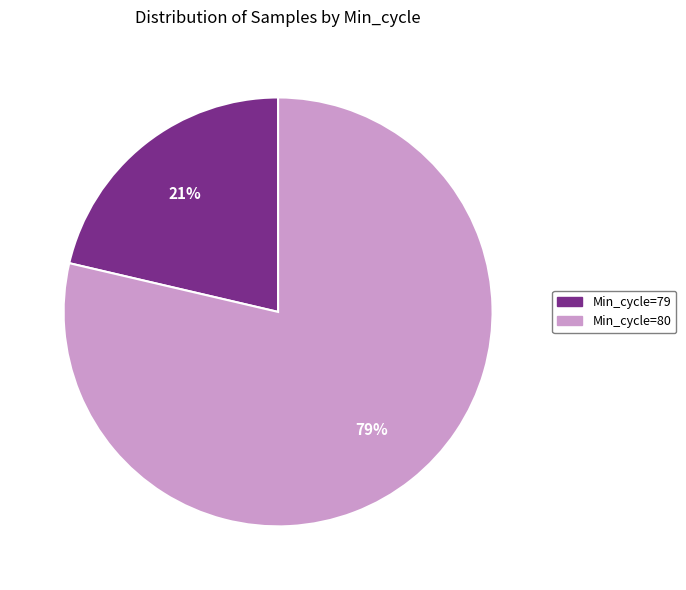

How many slices are in this pie chart?

2